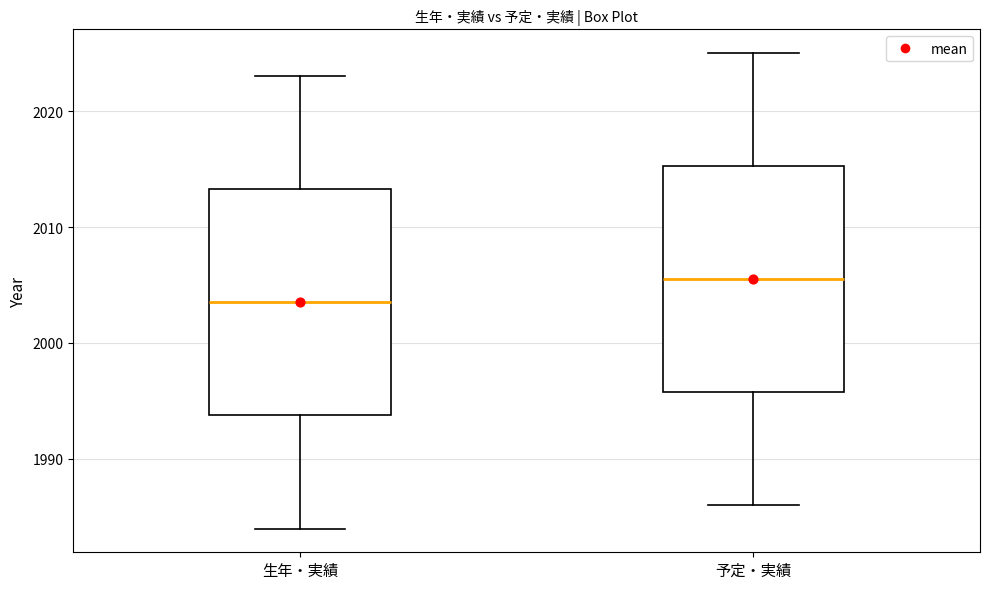

Where is the upper edge of the box for 予定・実績 on the y-axis? The values are not printed on the chart, so give them approximately, as read against the axis.

2015